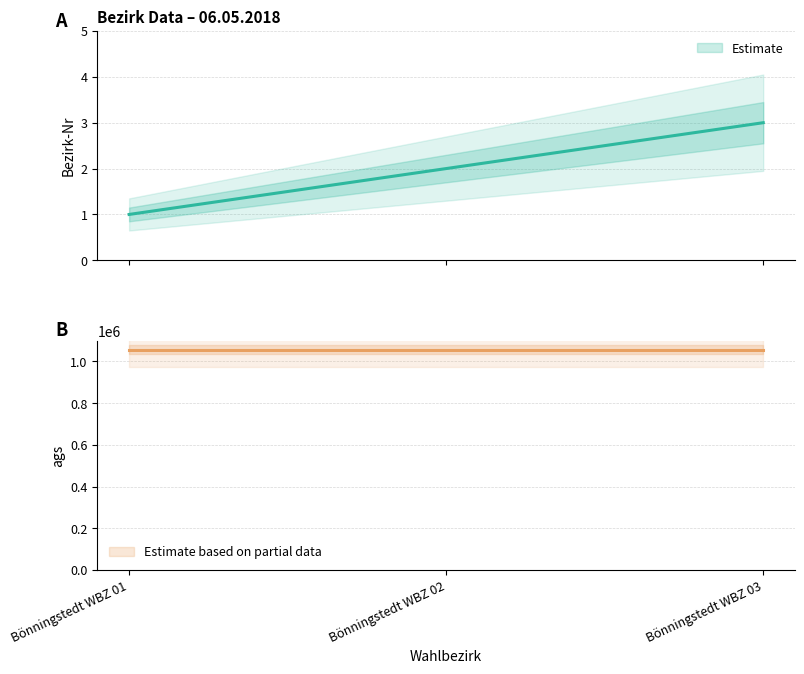

Does the chart display data point markers on the line(s)?

No